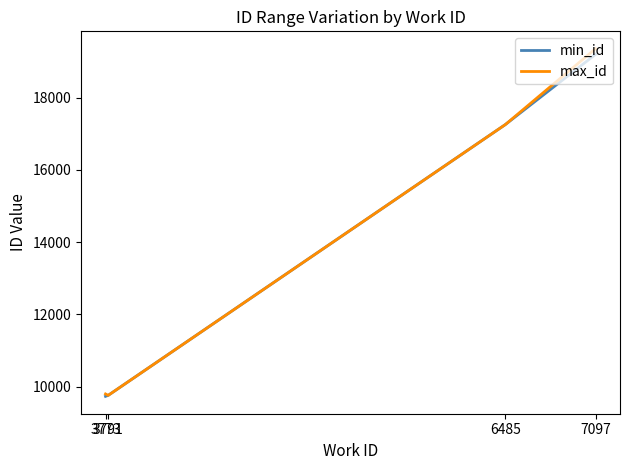

At how many categories does at least one series exceed 13919?

2